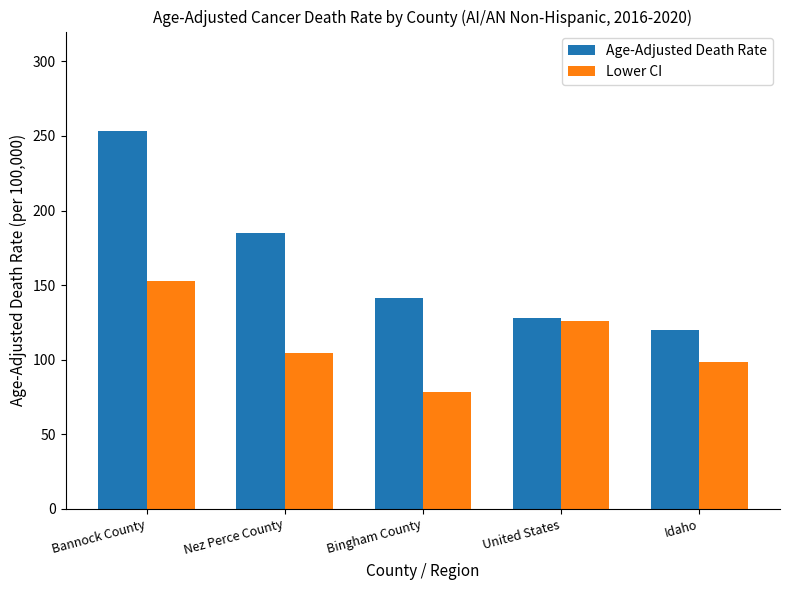

The Age-Adjusted Death Rate series shows 215.0 at Bingham County. True or false?

False